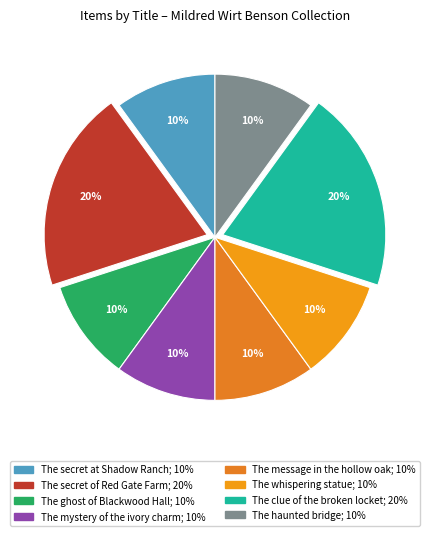

Count the number of slices in the pie.

8